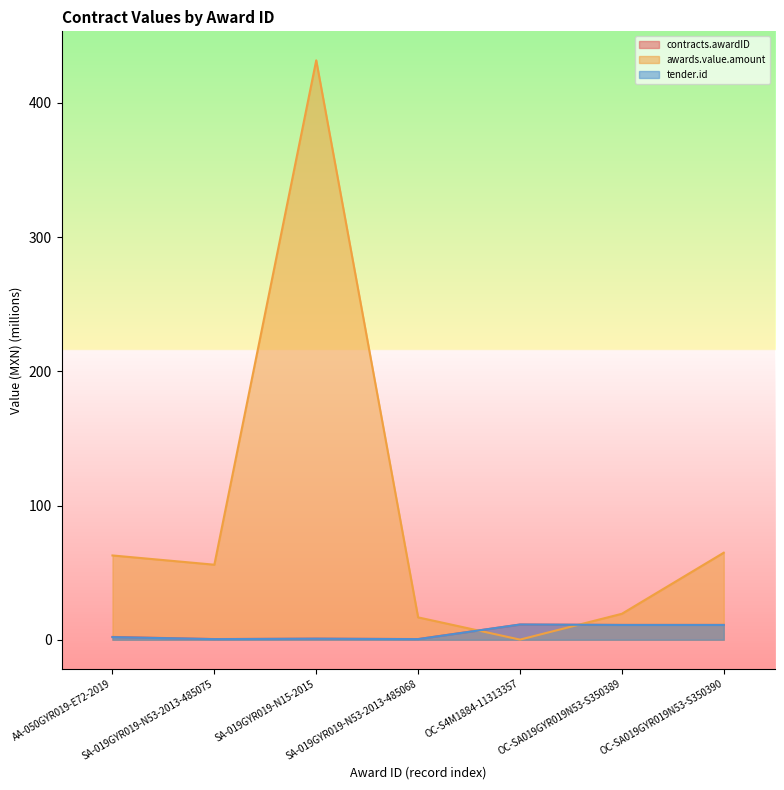

The contracts.awardID series shows 0.5 at SA-019GYR019-N53-2013-485068. True or false?

True